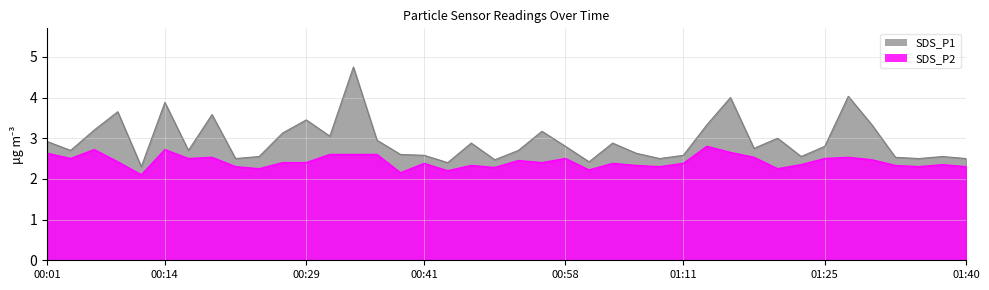

True or false: SDS_P1 and SDS_P2 intersect in this chart.

False